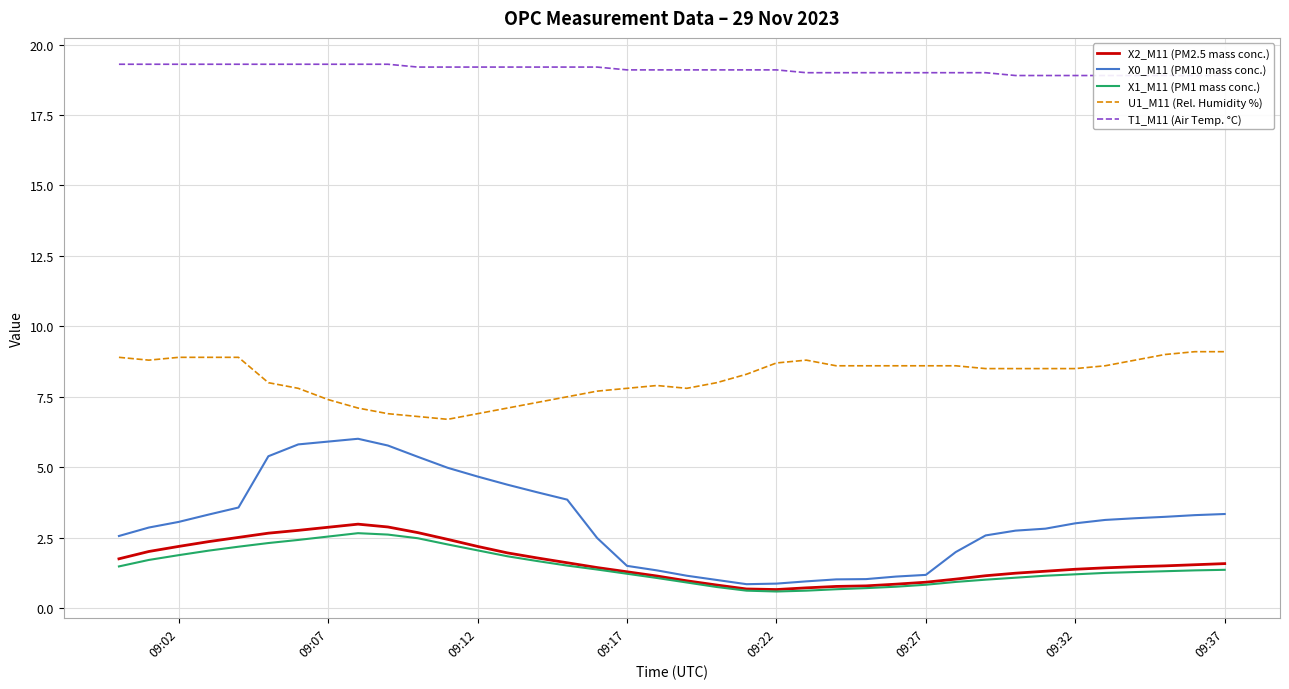

What is the minimum value for U1_M11 (Rel. Humidity %)?

6.7